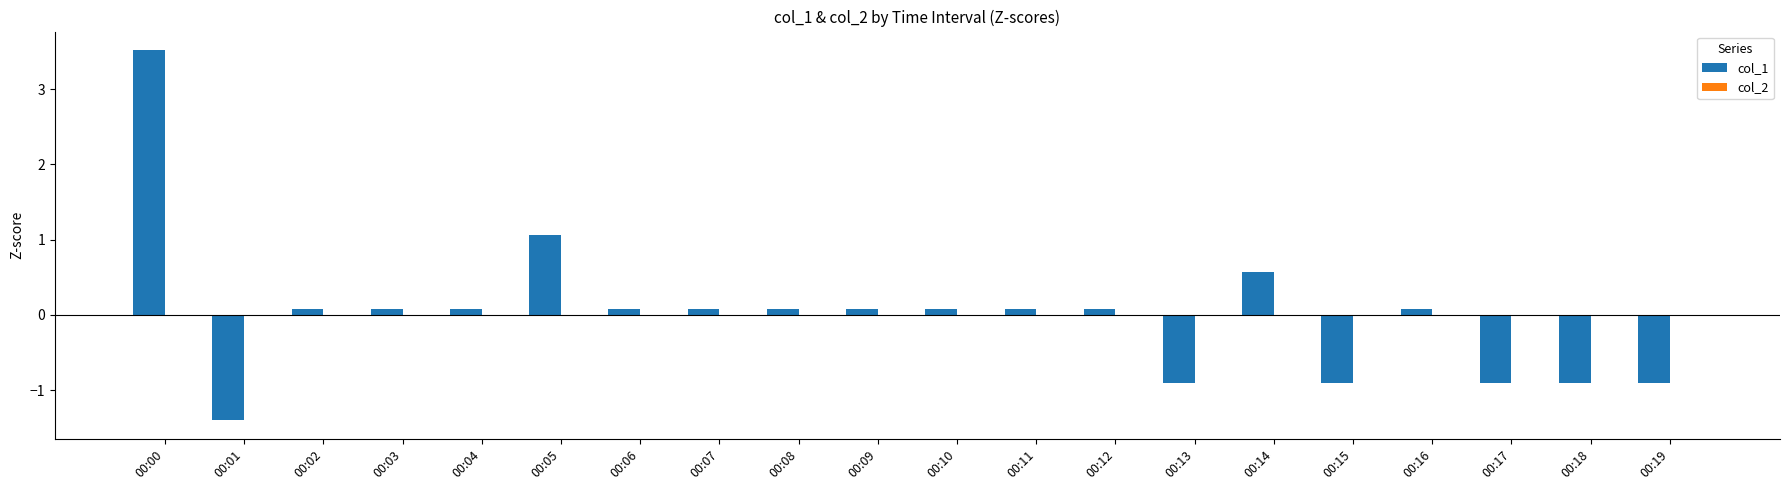

At which label does the data first exceed 0?

00:00